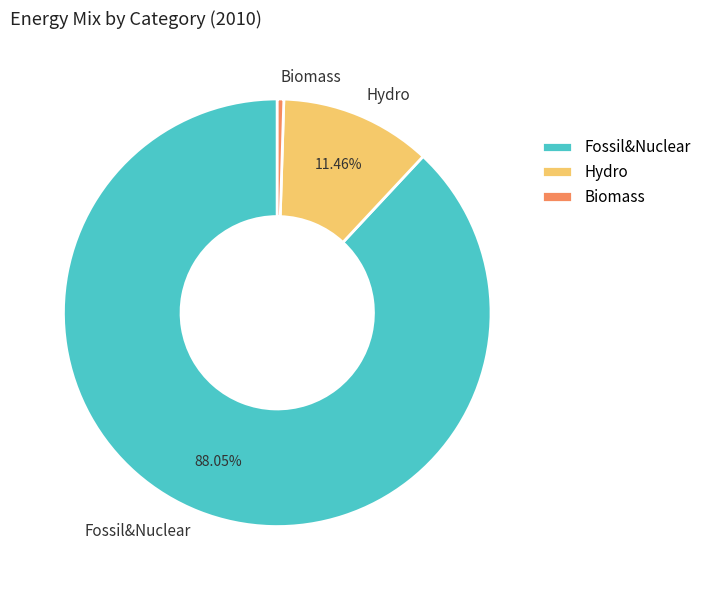

Which has a higher value, Fossil&Nuclear or Biomass?

Fossil&Nuclear